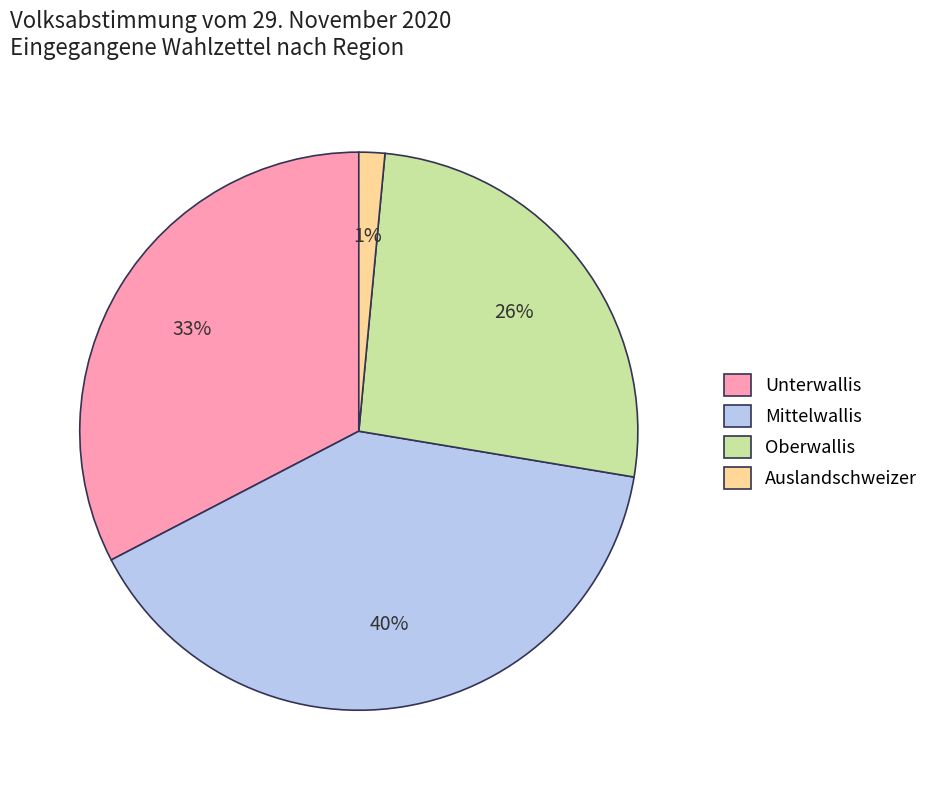

Which slice is the smallest?

Auslandschweizer